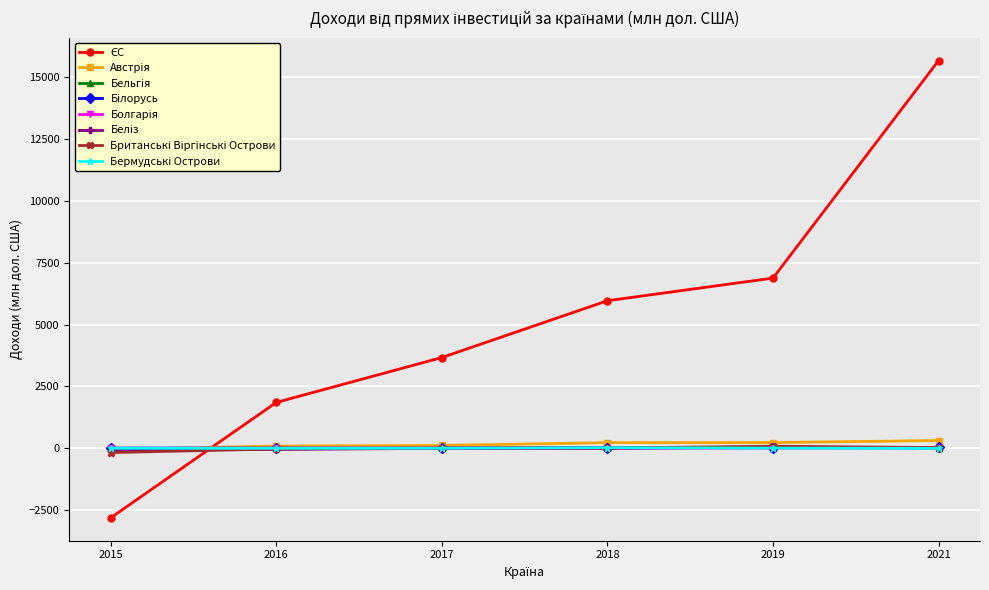

What is the minimum value shown in the chart?

-2812.7